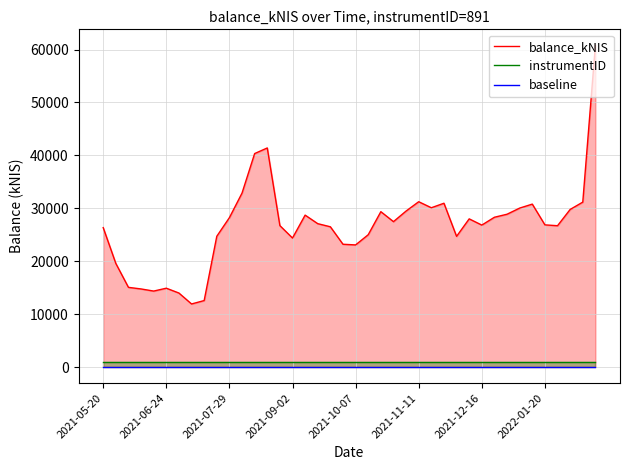

True or false: balance_kNIS and baseline intersect in this chart.

False